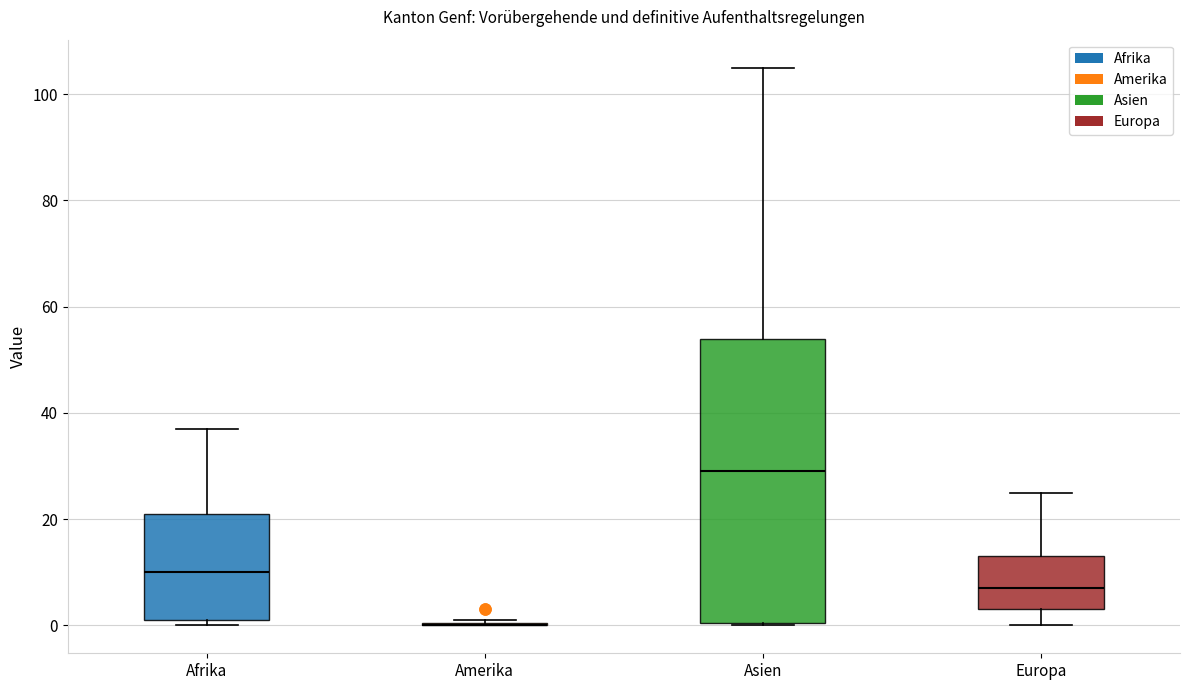

Reading left to right, transcribe this box plot: for each box, give where its median line is, the range the box spans, and where its two whiskers end, as read against the y-axis. The values are not printed on the chart, so give them approximately, as read against the axis.

Afrika: median 10, box 2 to 22, whiskers 0 to 38
Amerika: box collapsed to a line at 0, whiskers 0 to 2
Asien: median 30, box 0 to 54, whiskers 0 to 106
Europa: median 8, box 4 to 14, whiskers 0 to 26